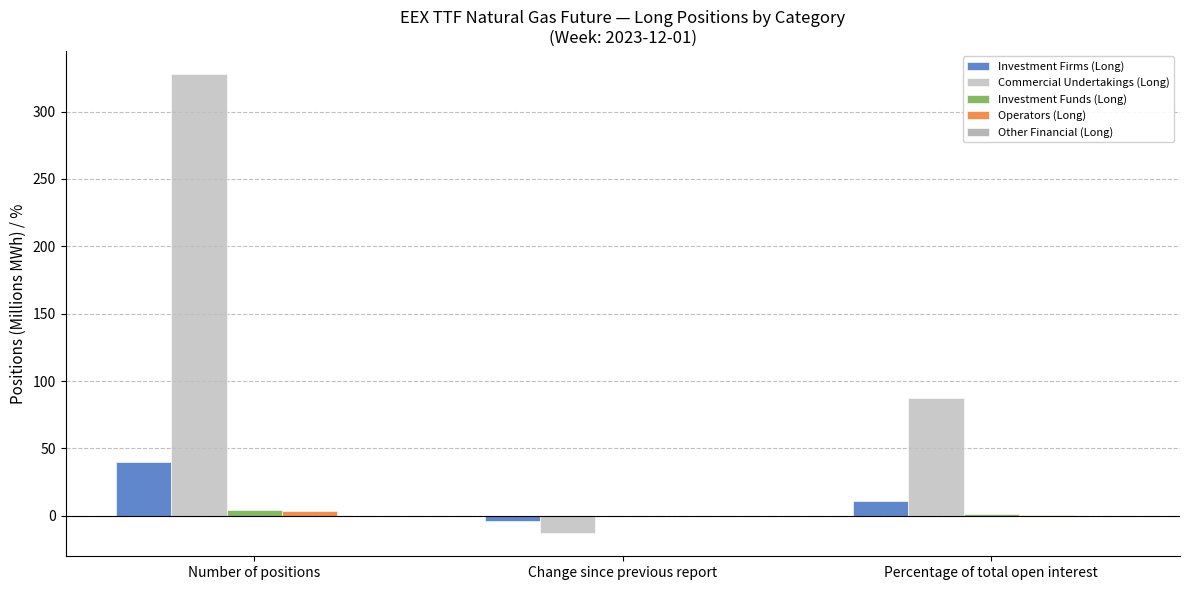

Reading right to left, what are all the values shown in this chart?

Investment Firms (Long): Percentage of total open interest=10.6	Change since previous report=-4.1	Number of positions=39.7
Commercial Undertakings (Long): Percentage of total open interest=87.4	Change since previous report=-13.0	Number of positions=327.9
Investment Funds (Long): Percentage of total open interest=1.2	Change since previous report=0.1	Number of positions=4.3
Operators (Long): Percentage of total open interest=0.8	Change since previous report=-0.1	Number of positions=3.2
Other Financial (Long): Percentage of total open interest=0.0	Change since previous report=0.0	Number of positions=0.0